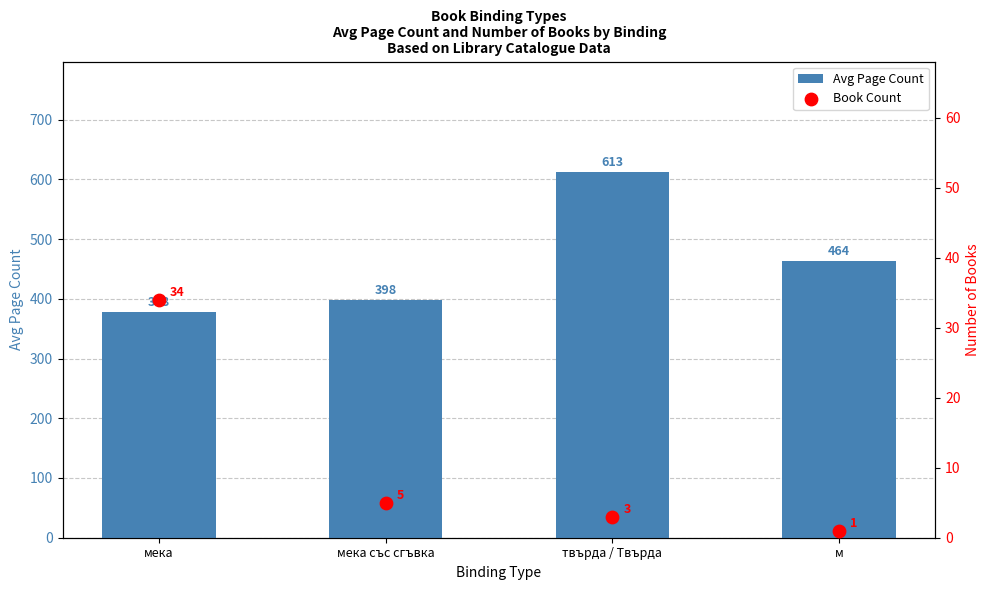

Which series contains the highest Y value?

Avg Page Count